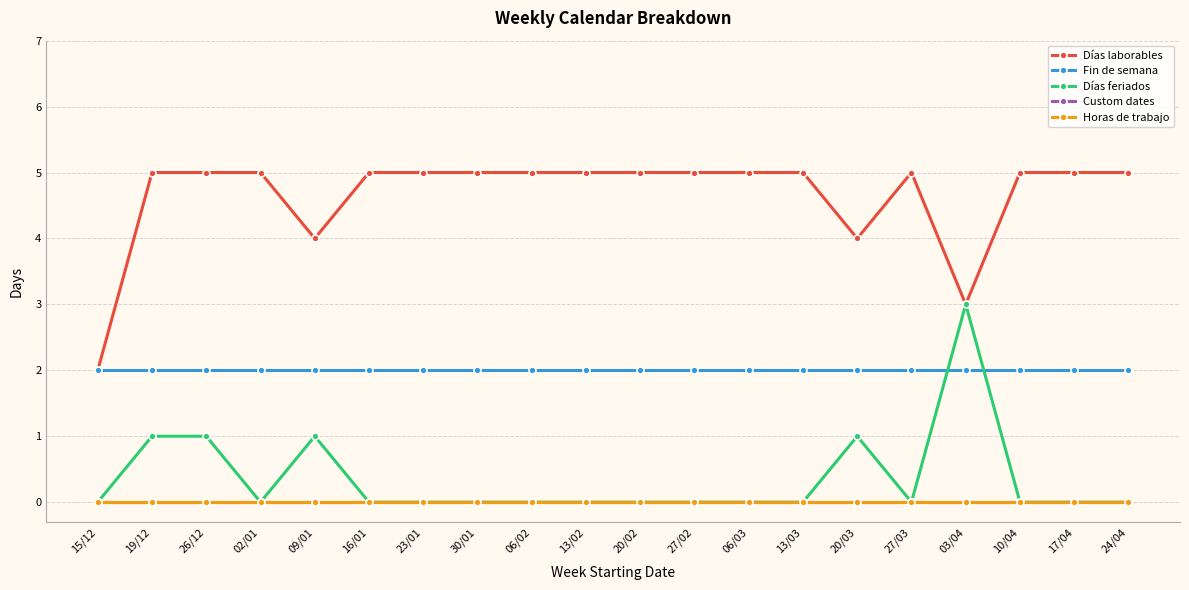

At which category does Días feriados reach its first local valley?

02/01